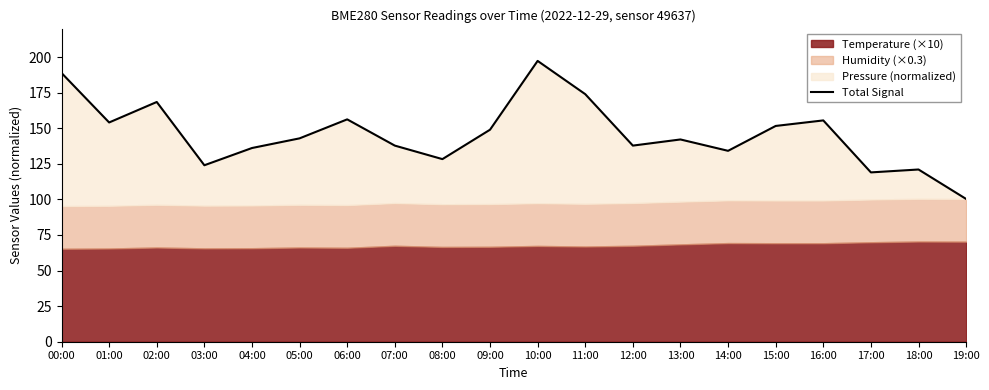

What is the value of the 15th point from the left?

134.1